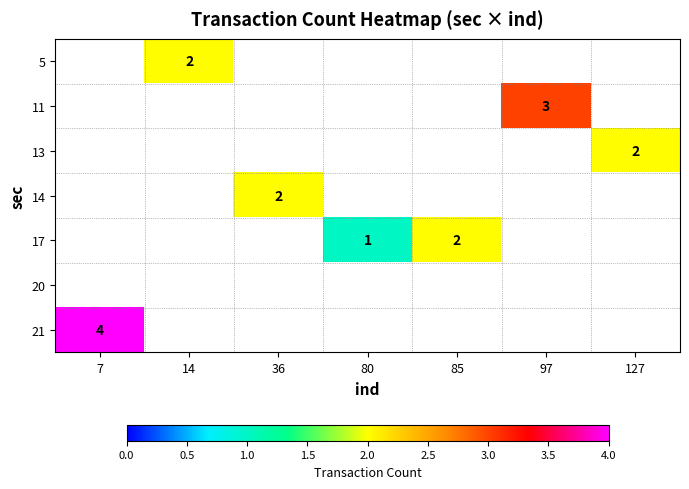

True or false: 11 has a value of 4 at 97.

False